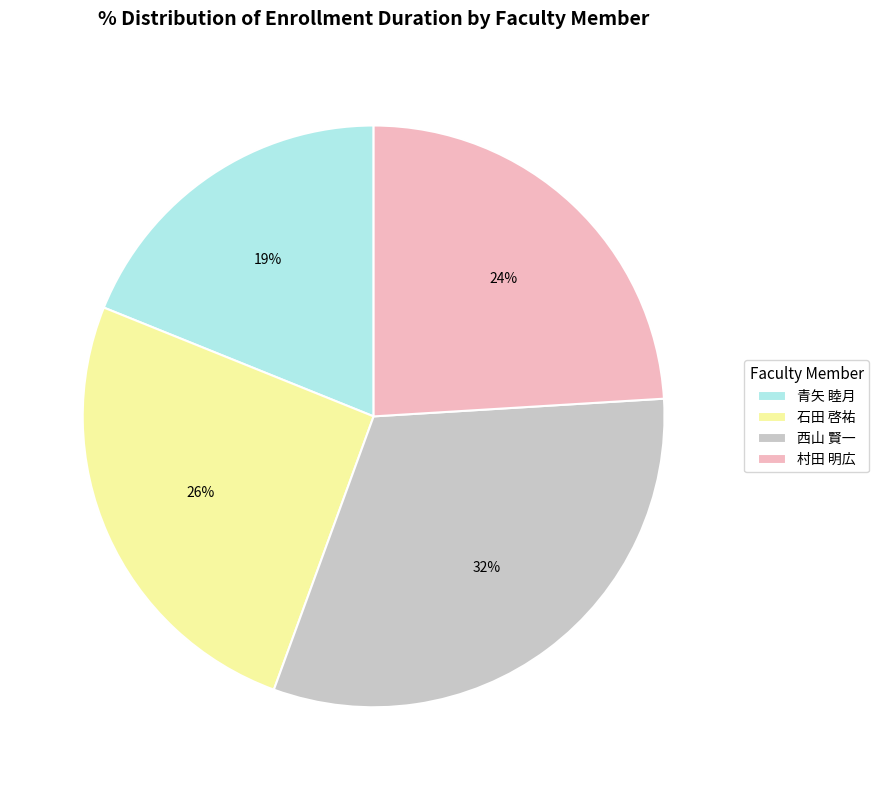

What is the smallest slice in the pie chart?

青矢 睦月